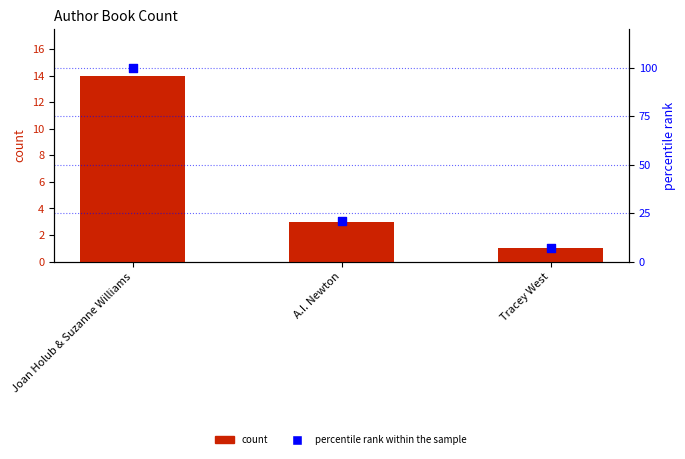

Which series reaches the maximum Y coordinate?

percentile rank within the sample